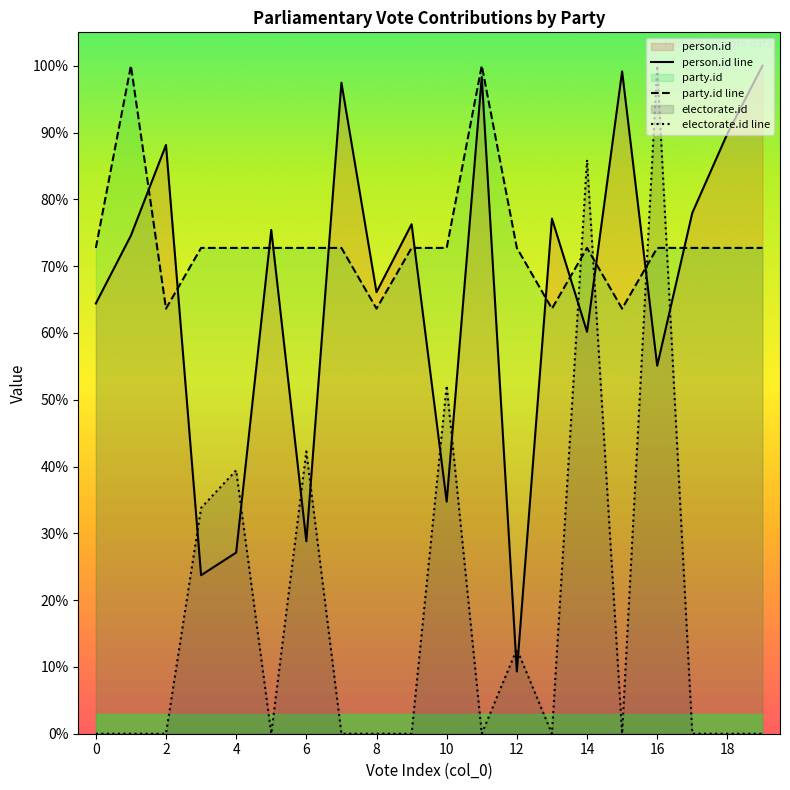

Which series has the widest spread of values?

electorate.id line